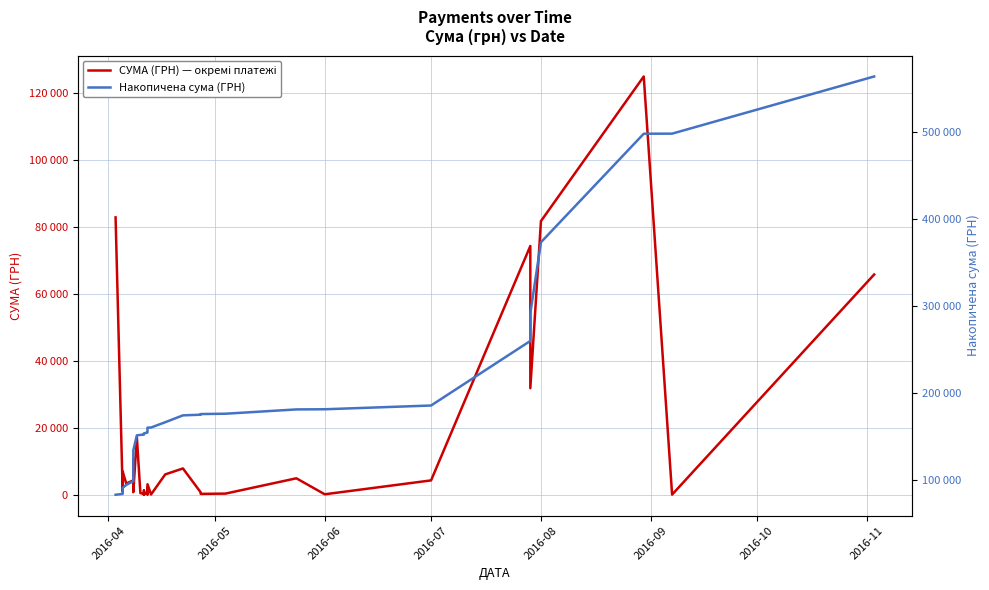

True or false: СУМА (ГРН) — окремі платежі and Накопичена сума (ГРН) intersect in this chart.

False